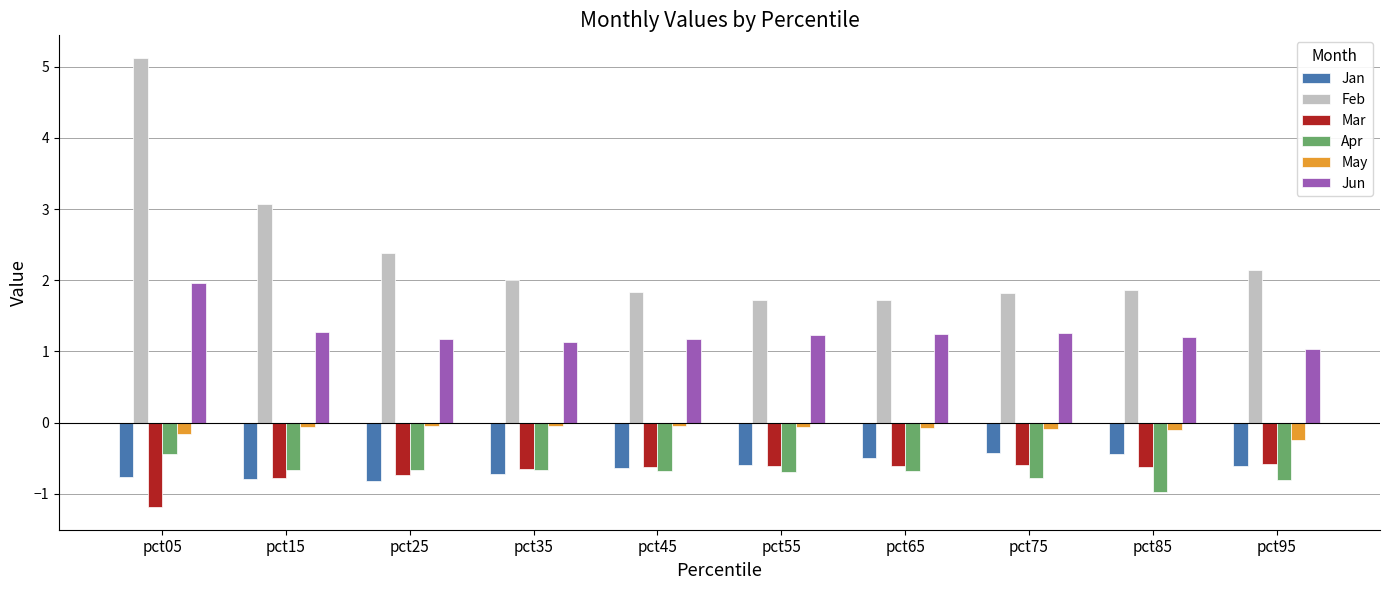

Which series has the largest total across all categories?

Feb